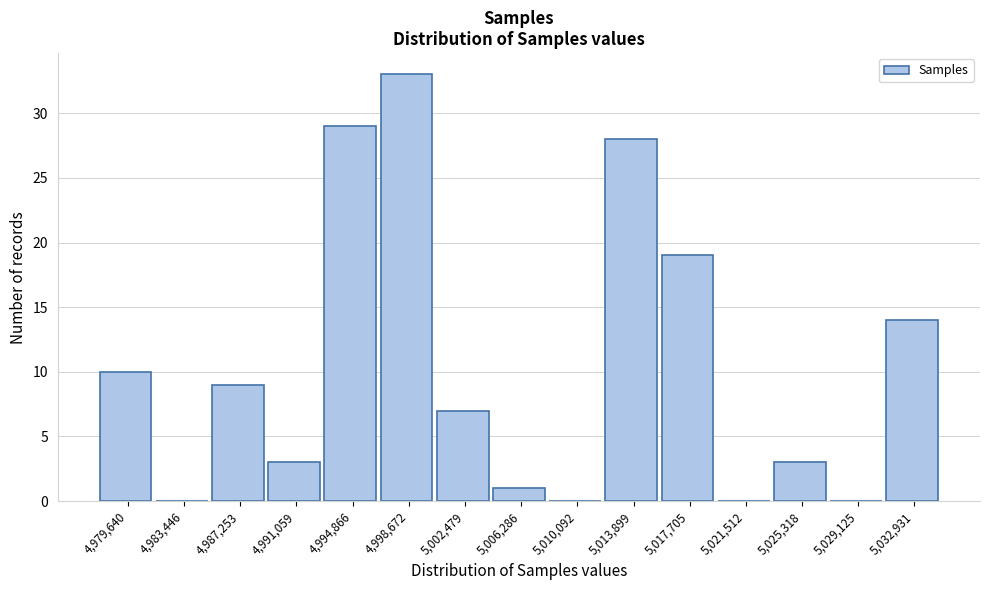

What is the height of the bar covering 5012000 to 5016000 on the x-axis? Neither the bar edges nor the heights are printed on the chart, so give them approximately, as read against the axes.

28